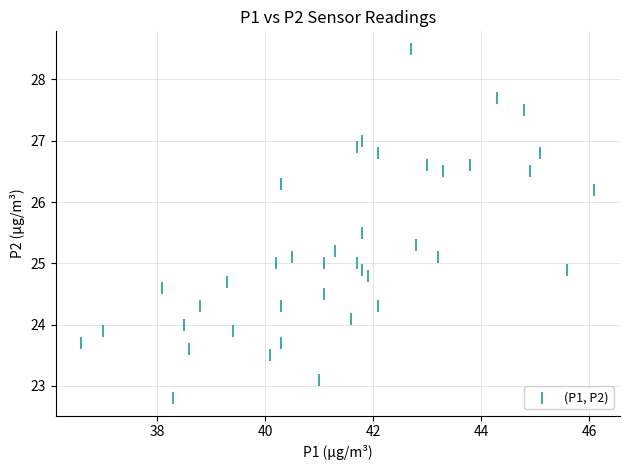

What is the range of X values (max minus min)?

9.5